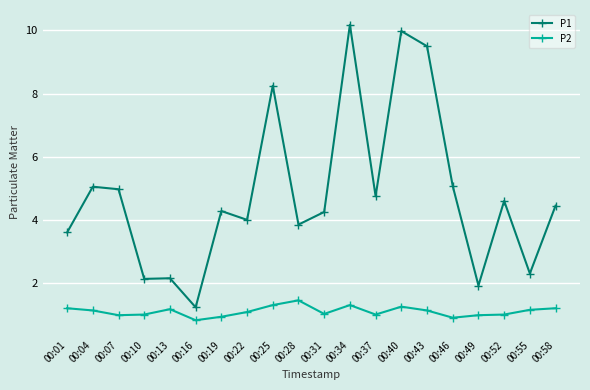

At which label does P2 reach its peak?

00:28